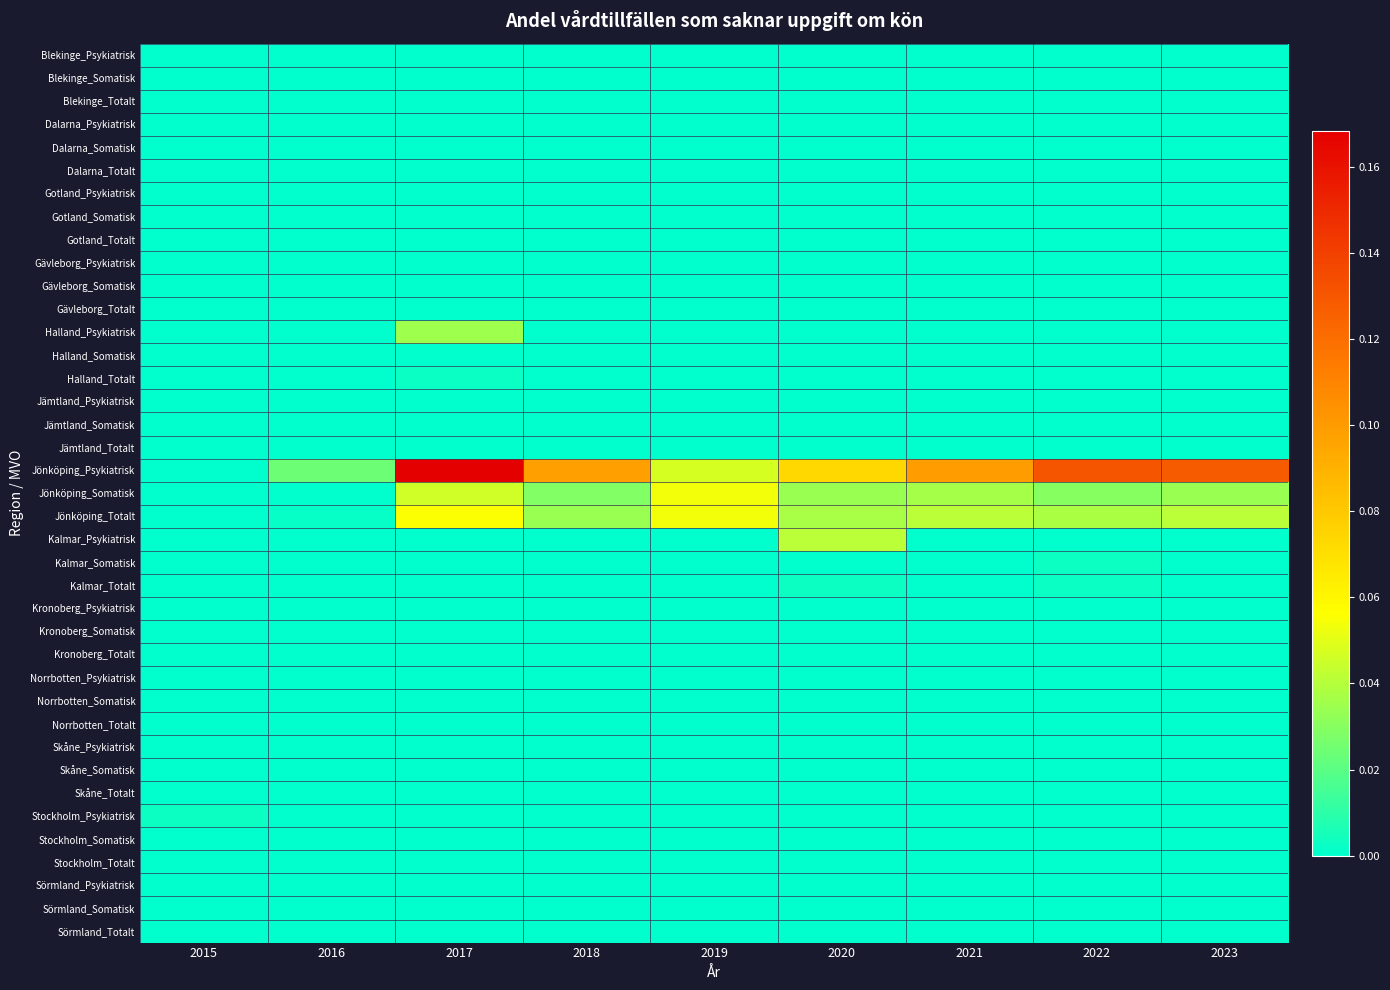

Rank the series at 2015 from highest to lowest value.

Stockholm_Psykiatrisk, Stockholm_Totalt, Blekinge_Psykiatrisk, Blekinge_Somatisk, Blekinge_Totalt, Dalarna_Psykiatrisk, Dalarna_Somatisk, Dalarna_Totalt, Gotland_Psykiatrisk, Gotland_Somatisk, Gotland_Totalt, Gävleborg_Psykiatrisk, Gävleborg_Somatisk, Gävleborg_Totalt, Halland_Psykiatrisk, Halland_Somatisk, Halland_Totalt, Jämtland_Psykiatrisk, Jämtland_Somatisk, Jämtland_Totalt, Jönköping_Psykiatrisk, Jönköping_Somatisk, Jönköping_Totalt, Kalmar_Psykiatrisk, Kalmar_Somatisk, Kalmar_Totalt, Kronoberg_Psykiatrisk, Kronoberg_Somatisk, Kronoberg_Totalt, Norrbotten_Psykiatrisk, Norrbotten_Somatisk, Norrbotten_Totalt, Skåne_Psykiatrisk, Skåne_Somatisk, Skåne_Totalt, Stockholm_Somatisk, Sörmland_Psykiatrisk, Sörmland_Somatisk, Sörmland_Totalt